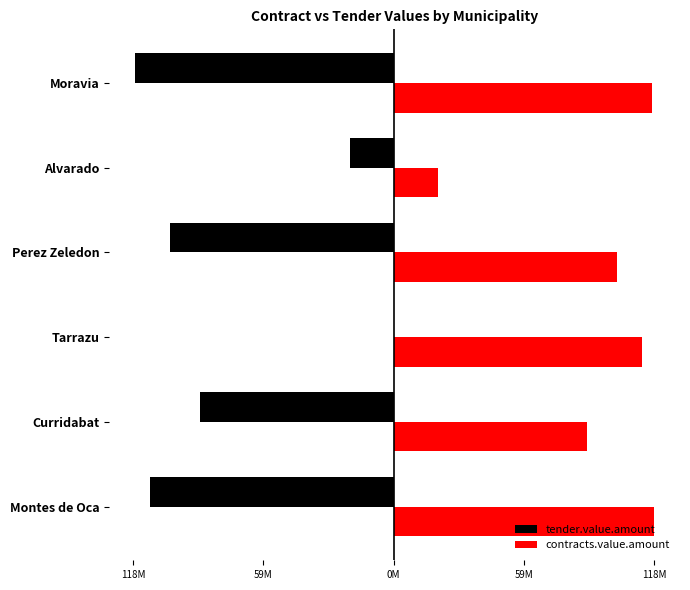

What are all the series names shown in the legend?

tender.value.amount, contracts.value.amount